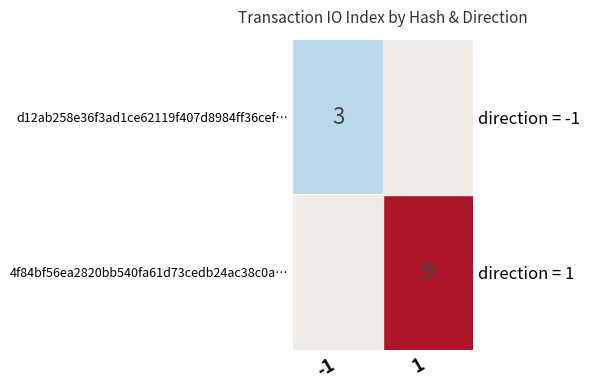

How many data points does each series have?

2